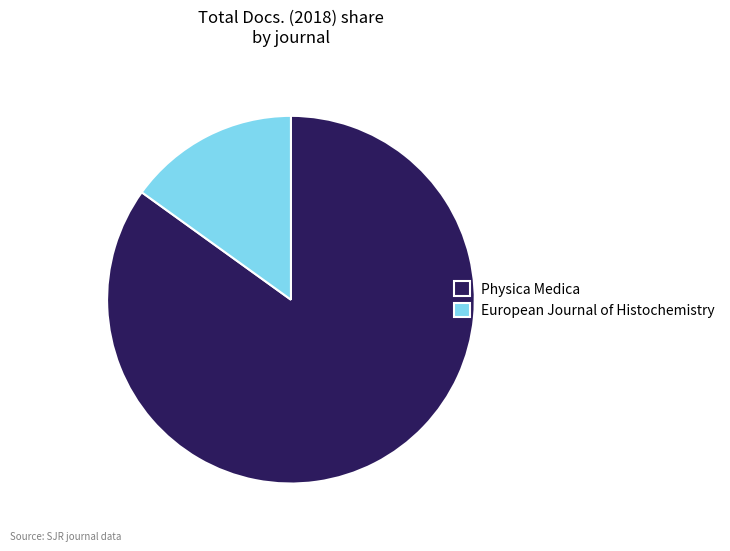

How many segments does this pie chart have?

2